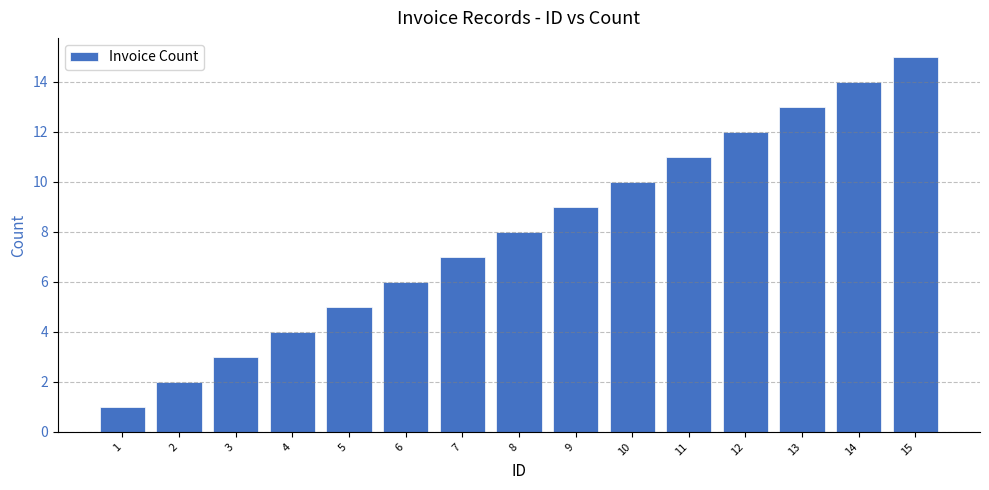

How many data points are less than 8?

7